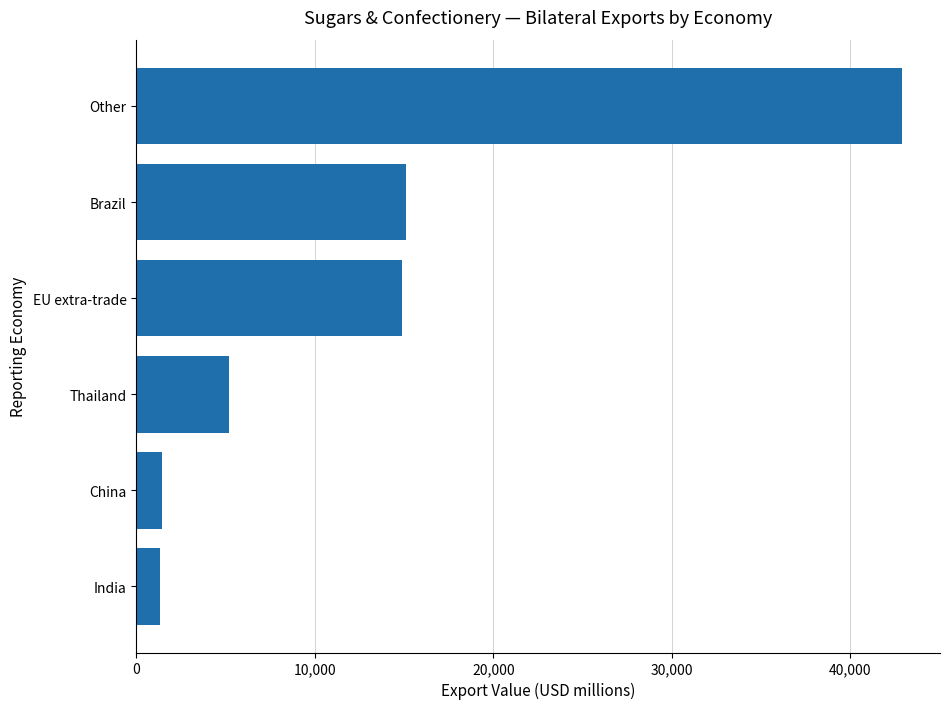

What is the greatest value displayed?

42882.7